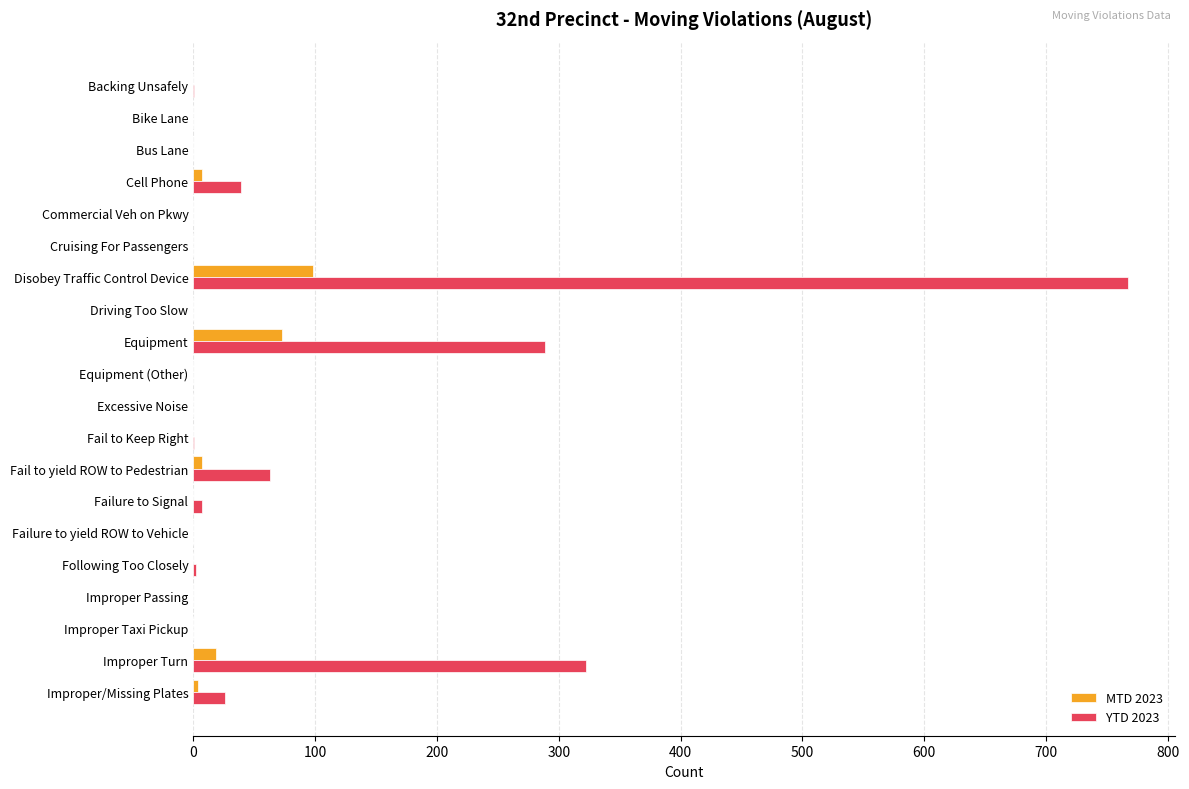

At which category is the sum across all series the highest?

Disobey Traffic Control Device